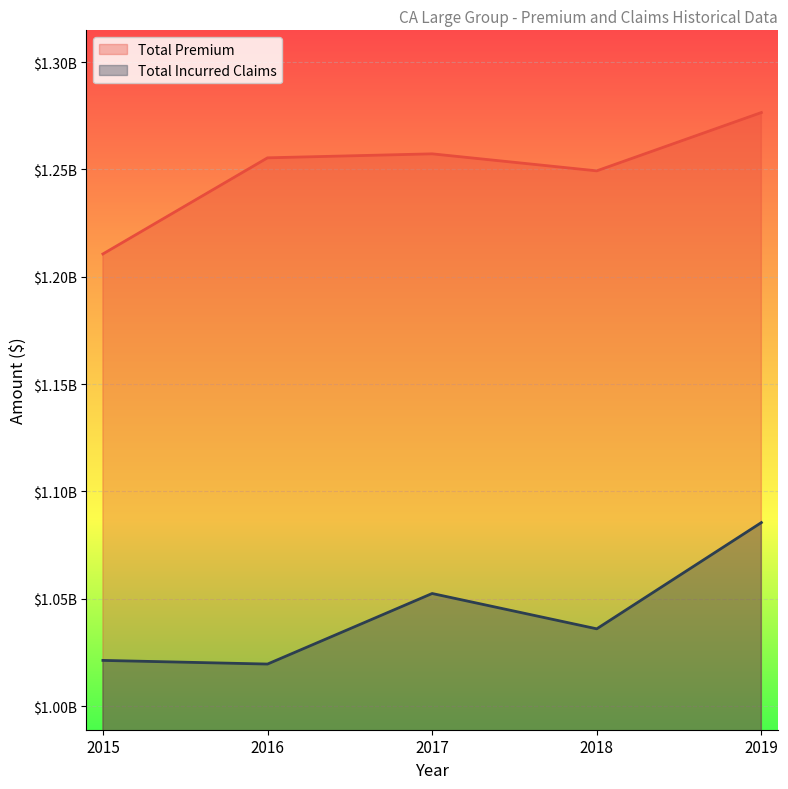

What are all the series names shown in the legend?

Total Premium, Total Incurred Claims